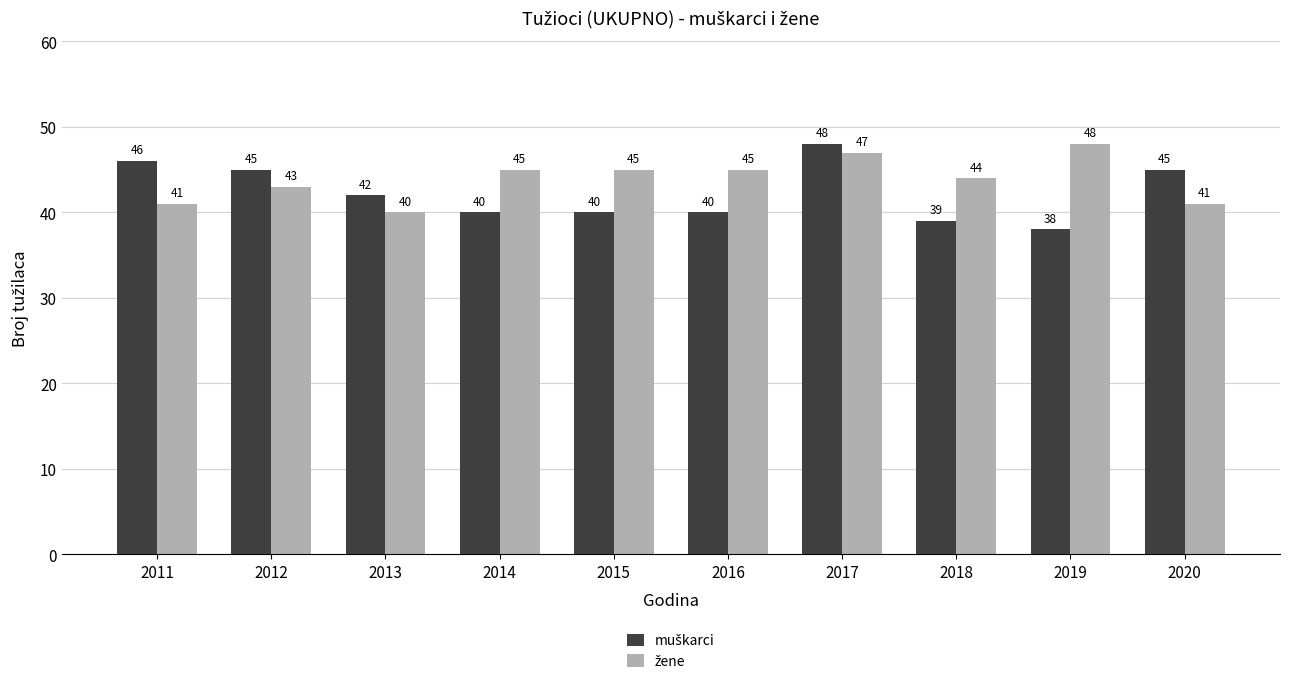

Which category has the lowest value across all series?

2019